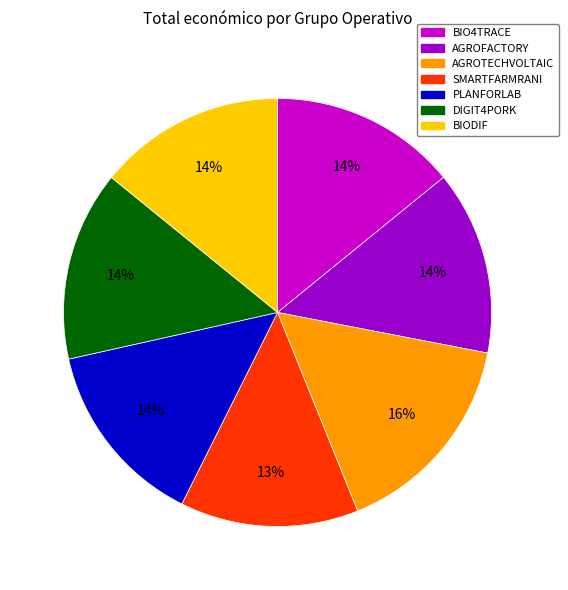

Count the number of slices in the pie.

7